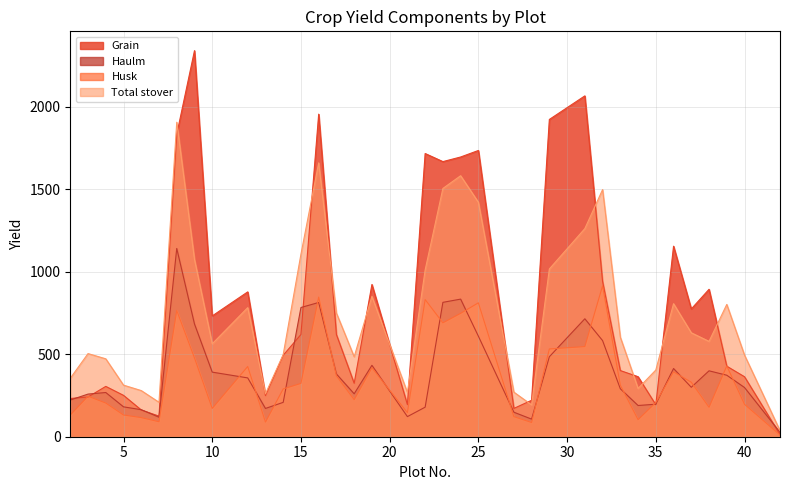

List the series in order of their peak value, highest first.

Grain, Total stover, Haulm, Husk